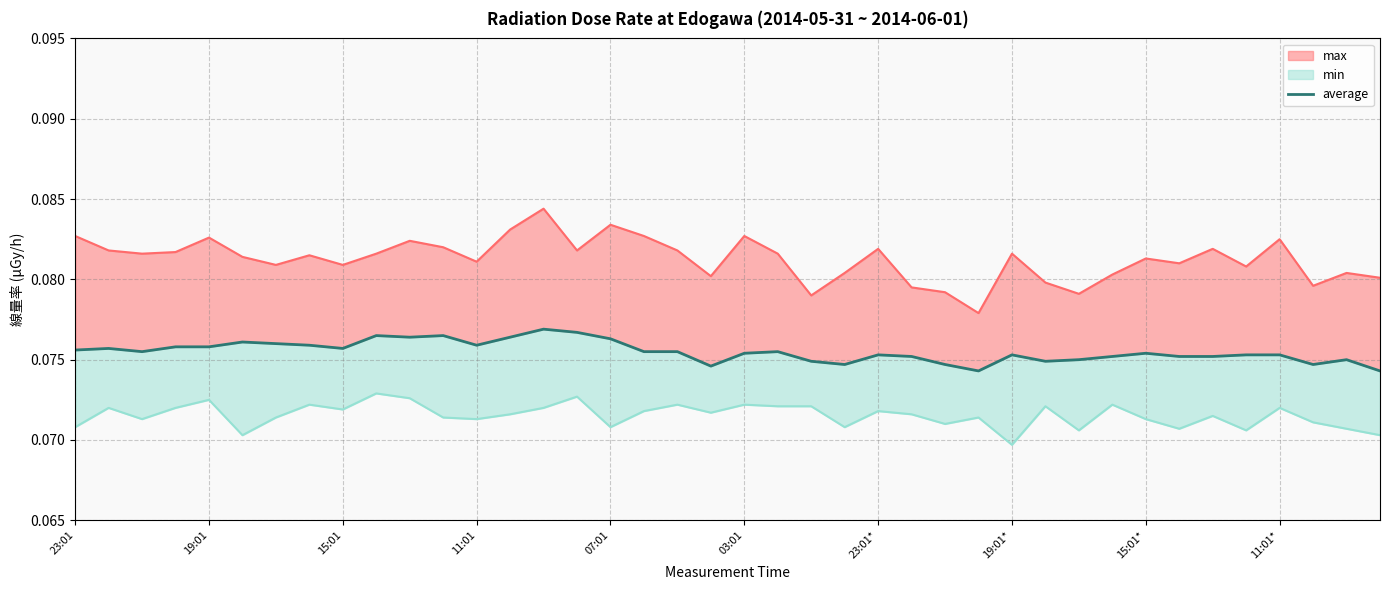

Does the chart display data point markers on the line(s)?

No